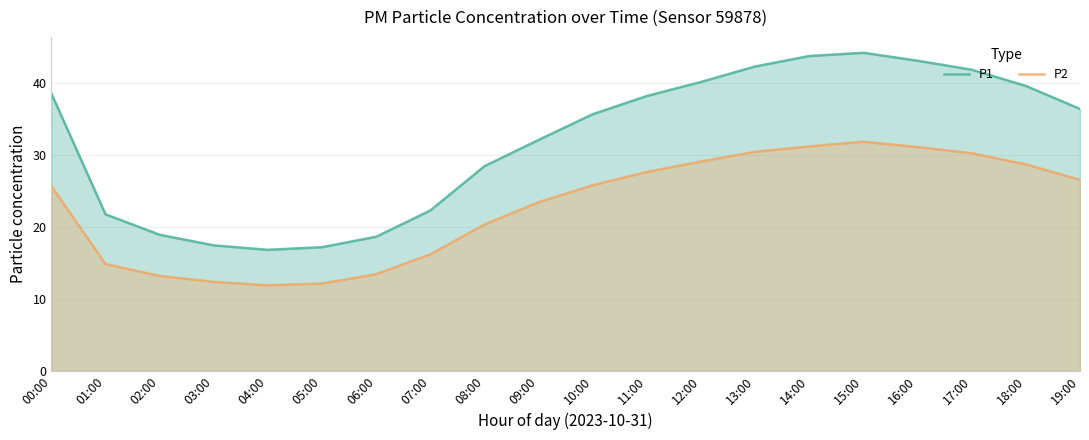

The value of P2 at 18:00 is 43.2. True or false?

False